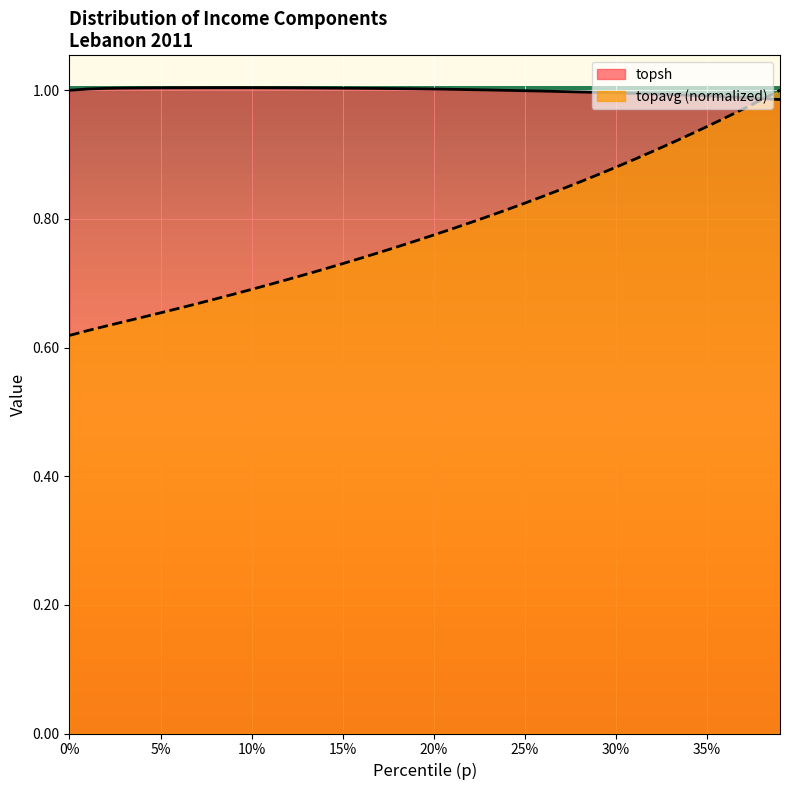

At how many categories does at least one series exceed 0?

40